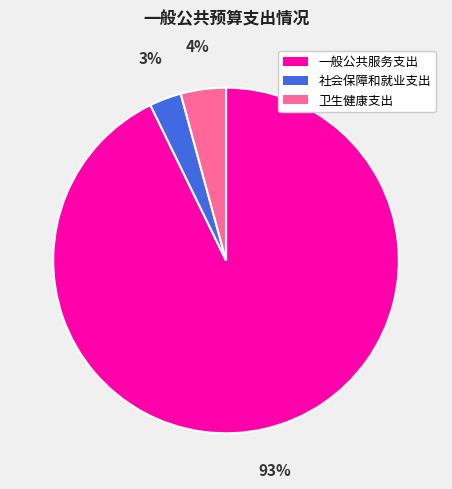

Do 卫生健康支出 and 社会保障和就业支出 together represent more than half of the pie?

No